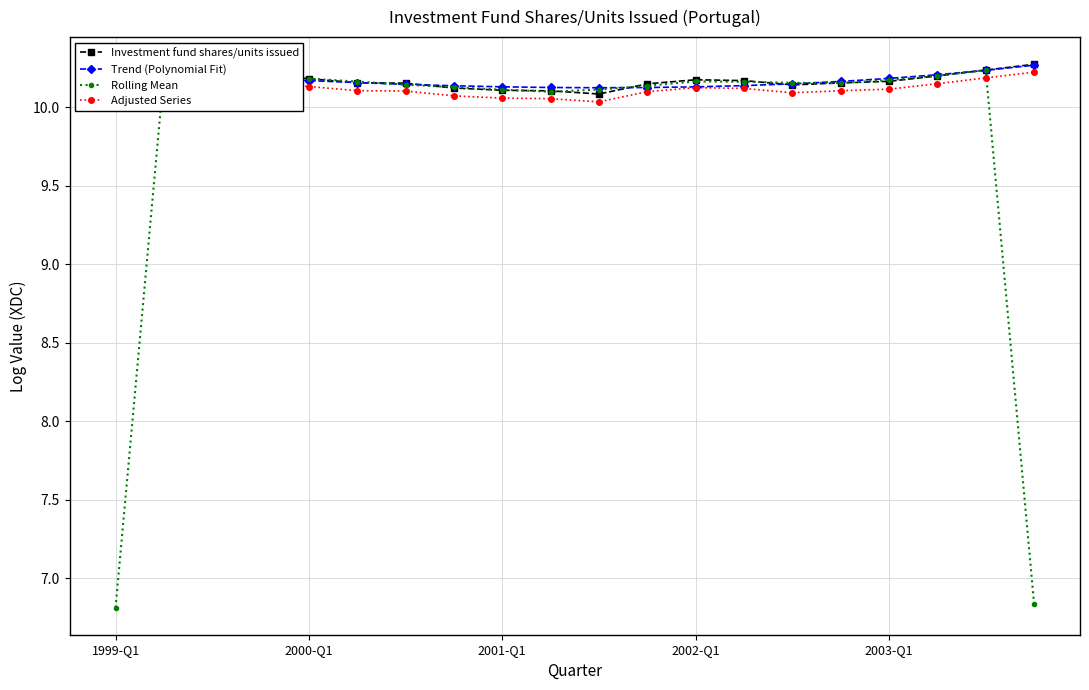

How many lines are shown in the chart?

4